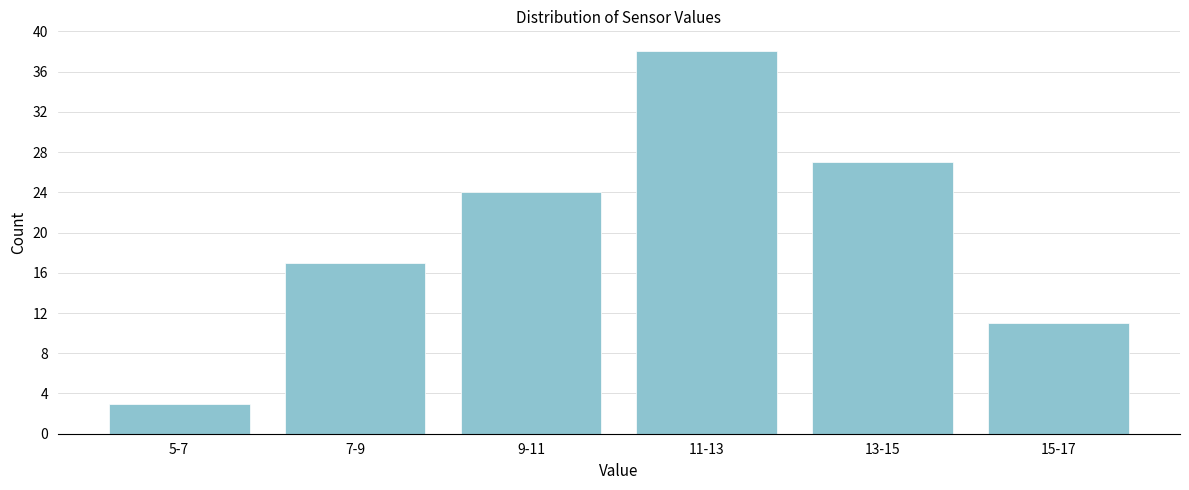

Reading right to left, list all the values displayed in this chart.

11	27	38	24	17	3